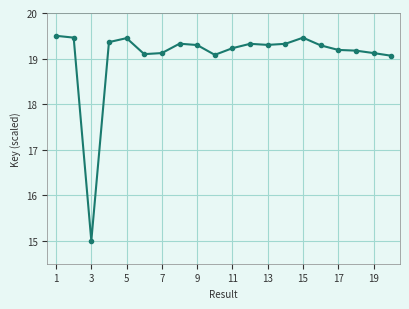

What is the smallest value displayed?

15.0